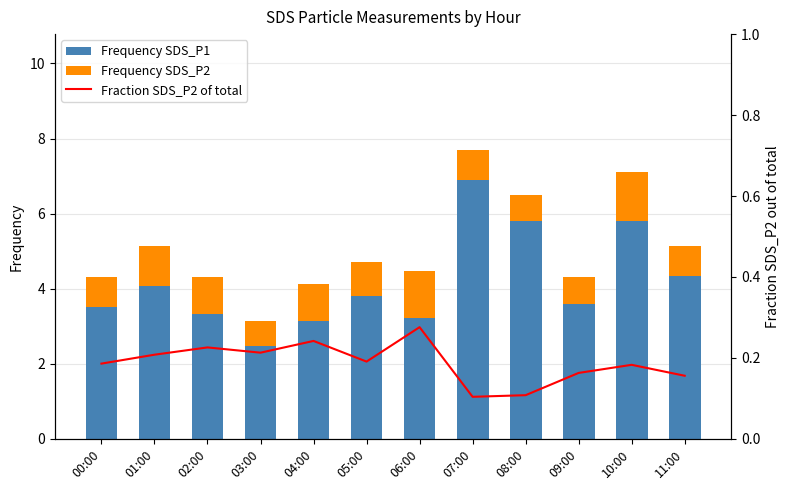

What are all the series names shown in the legend?

Frequency SDS_P1, Frequency SDS_P2, Fraction SDS_P2 of total